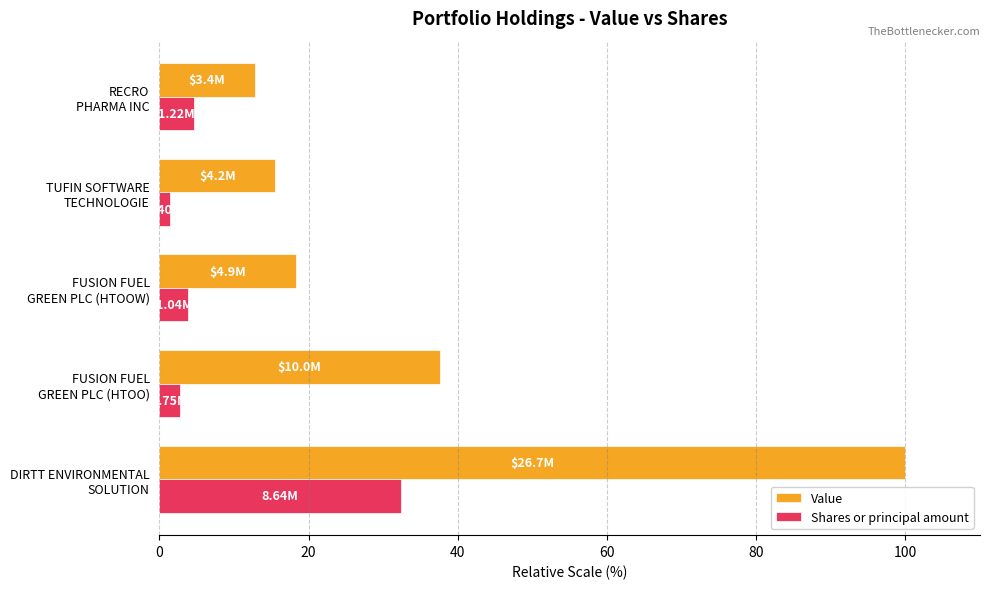

What is the difference between the second highest and second lowest values in the Shares or principal amount series?

1.8